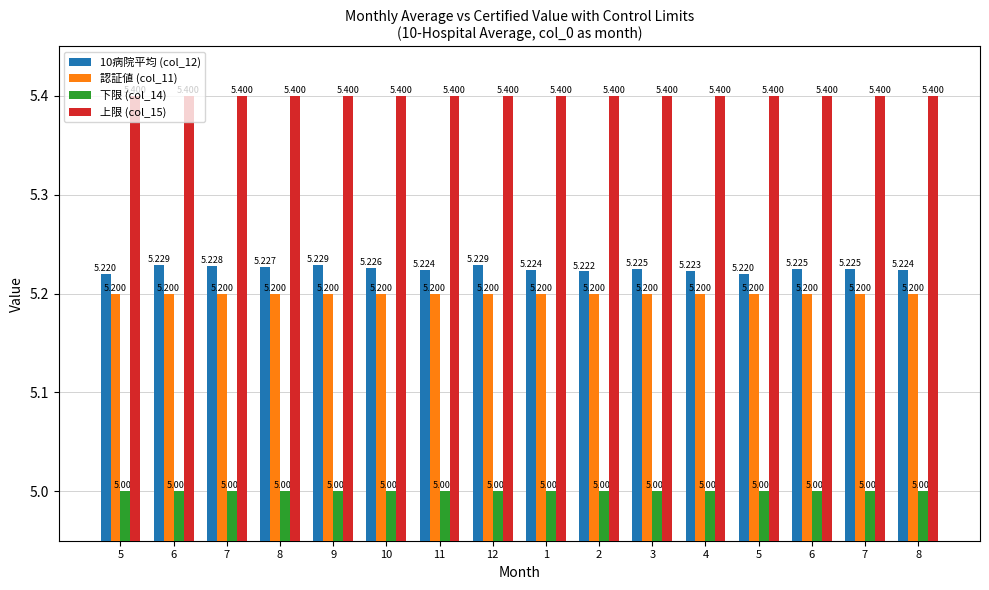

How many groups of bars are there?

16